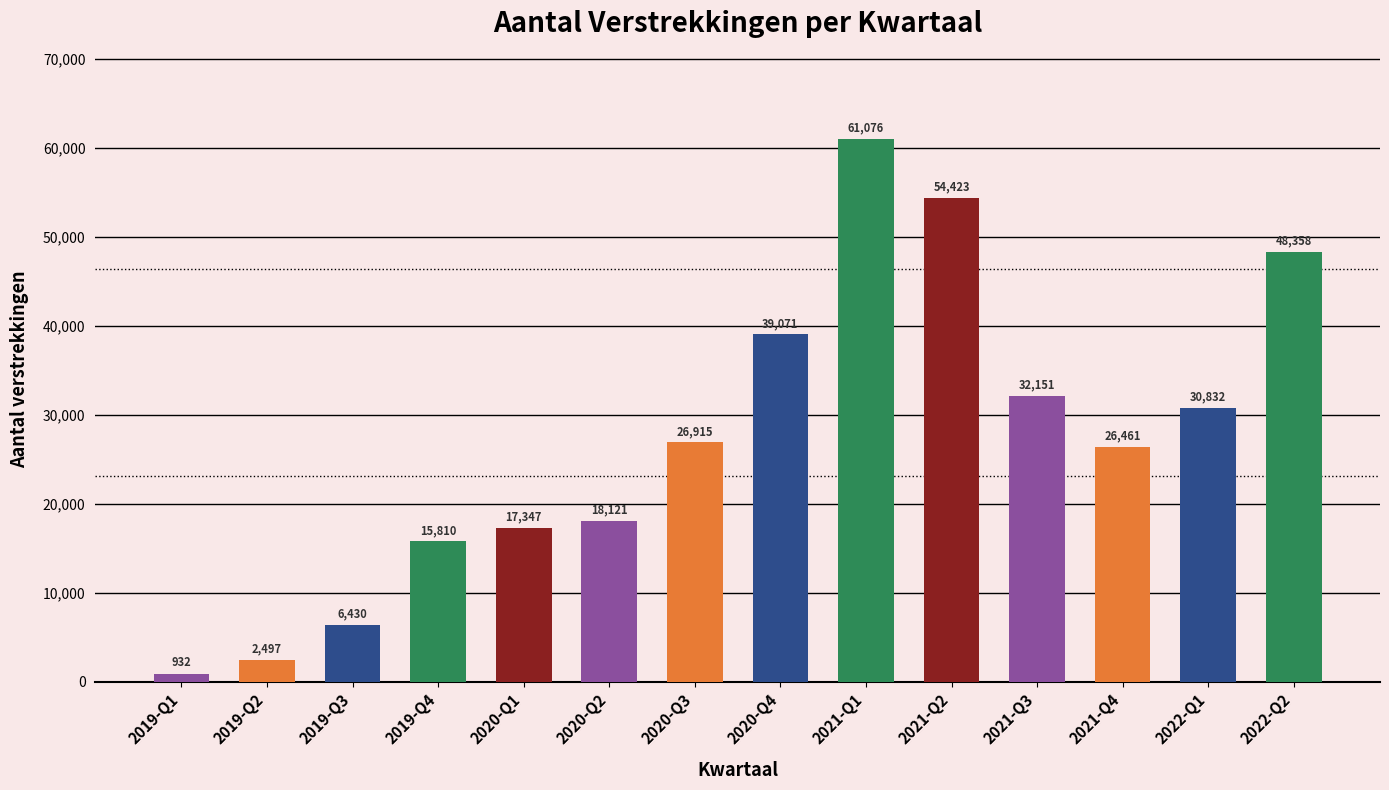

At which category does the chart reach its minimum across all series?

2019-Q1